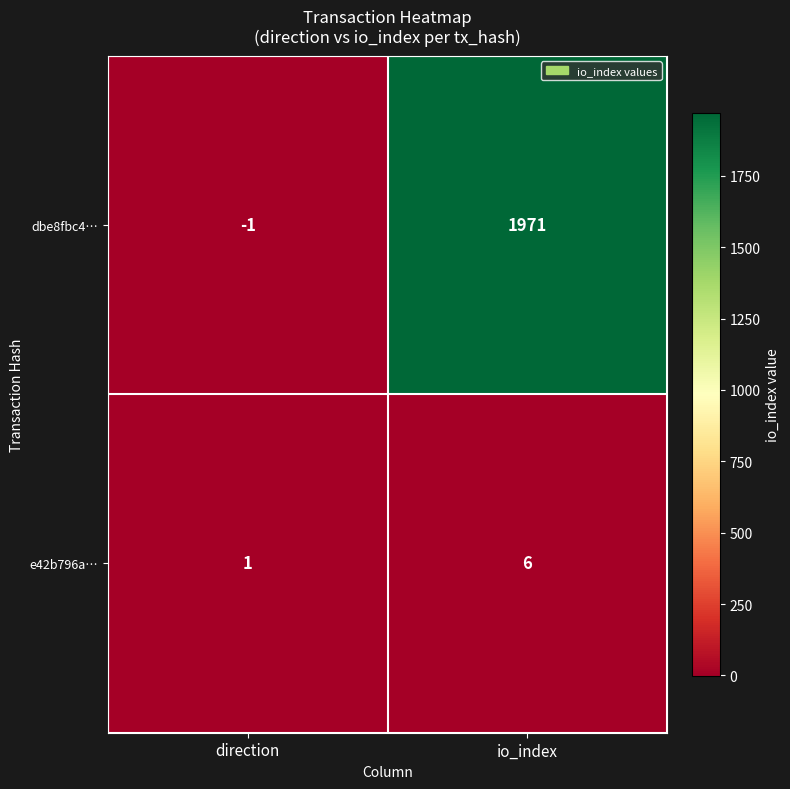

Reading left to right, what are all the values shown in this chart?

dbe8fbc4…: -1	1971
e42b796a…: 1	6